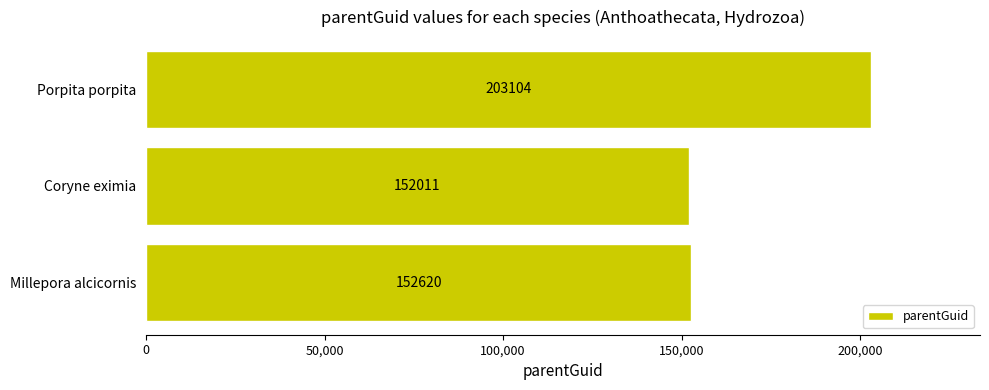

Reading bottom to top, what are all the values shown in this chart?

Millepora alcicornis=152620	Coryne eximia=152011	Porpita porpita=203104